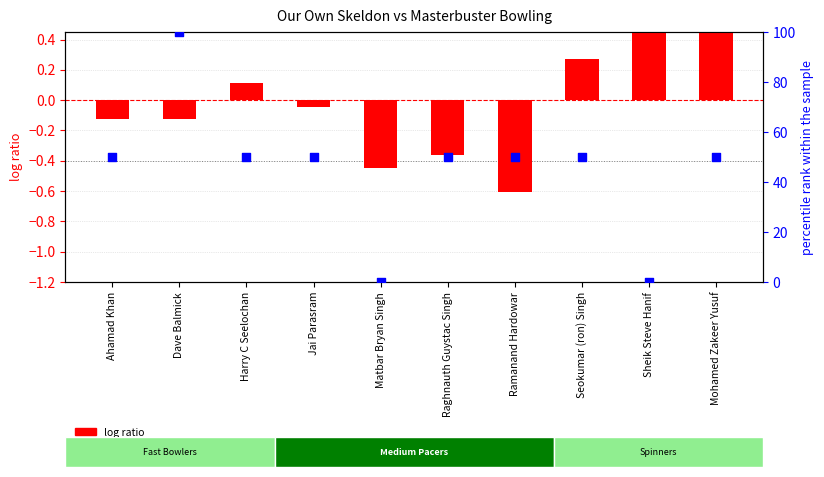

Which series has the largest total across all categories?

percentile rank within the sample